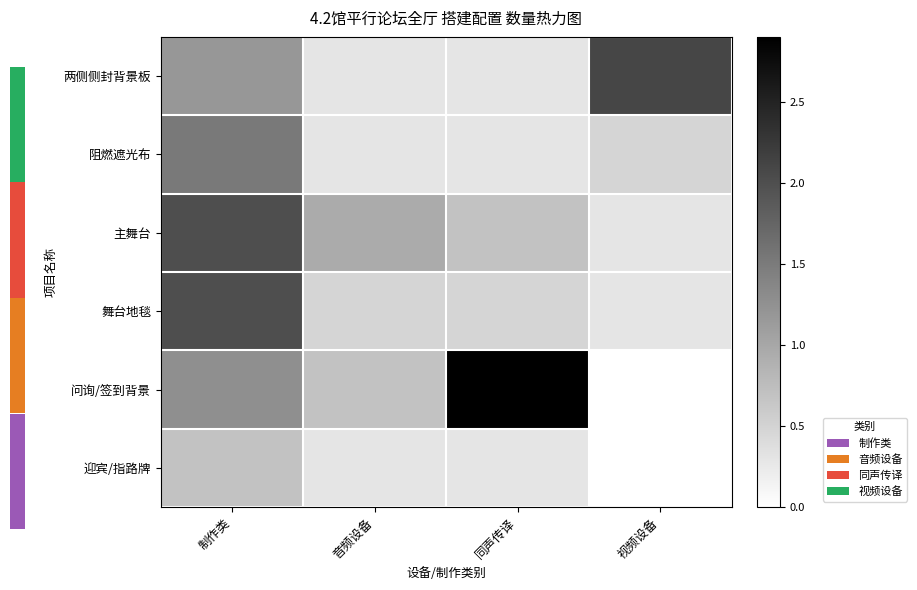

What is the difference between the maximum and second lowest values in the 主舞台 series?

1.3